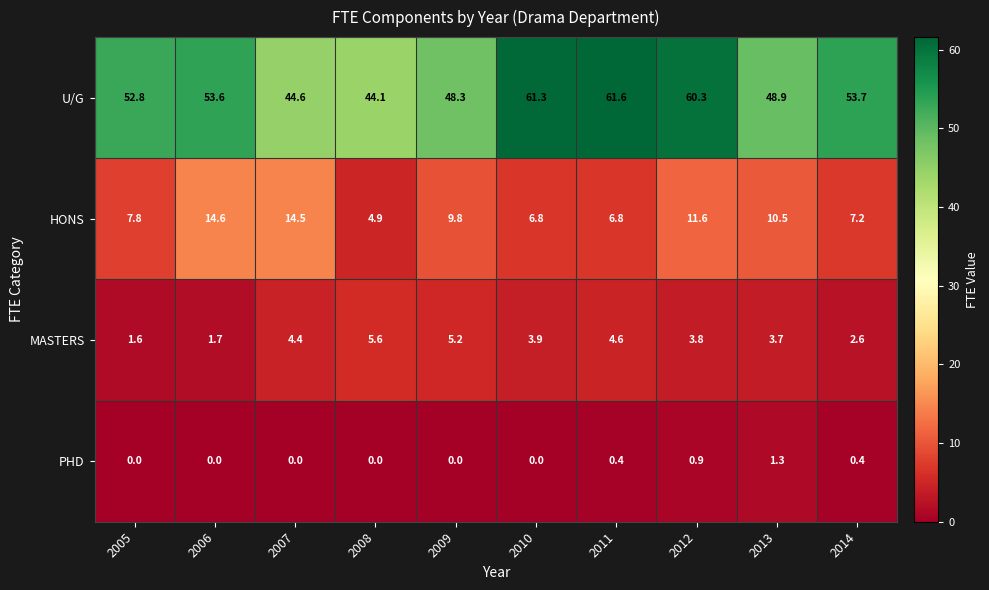

At which label does U/G first exceed 53?

2006